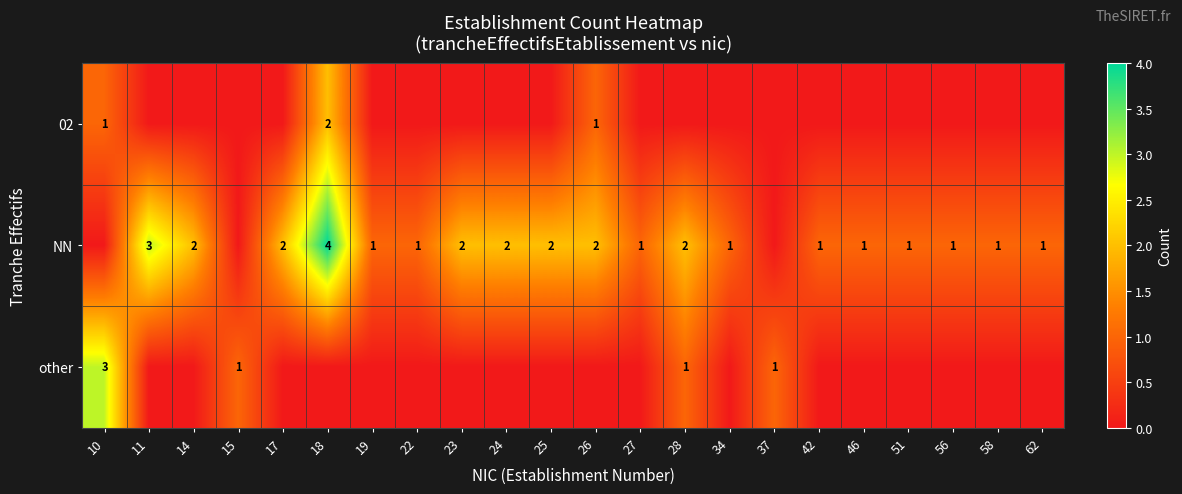

True or false: NN has a value of 4 at 18.

True